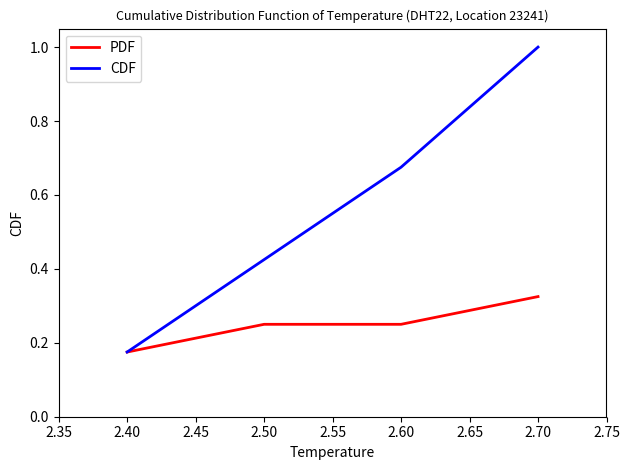

At which category is the sum across all series the highest?

2.70